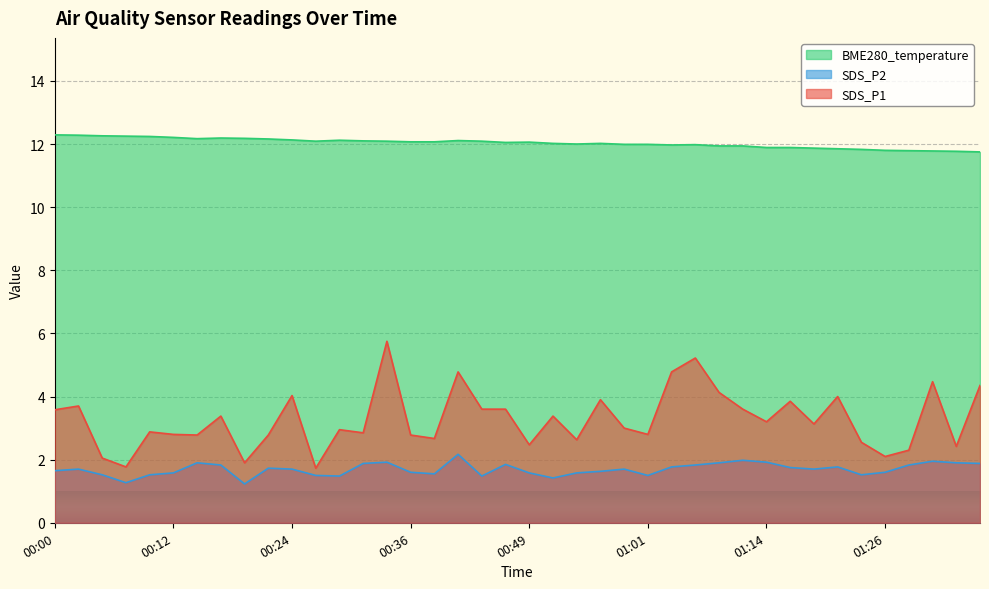

Which label corresponds to the smallest value in the chart?

00:19